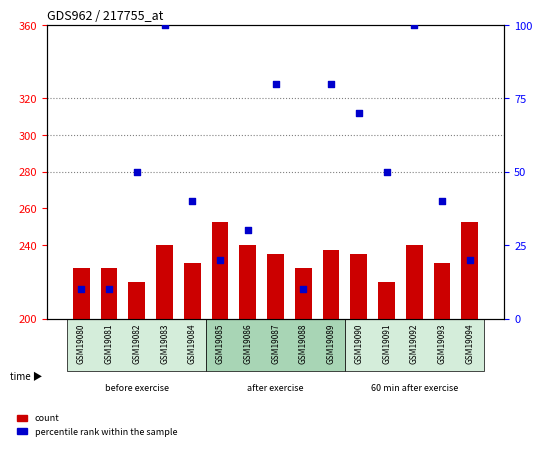

Is the value of percentile rank within the sample at GSM19082 greater than the value of count at GSM19080?

Yes